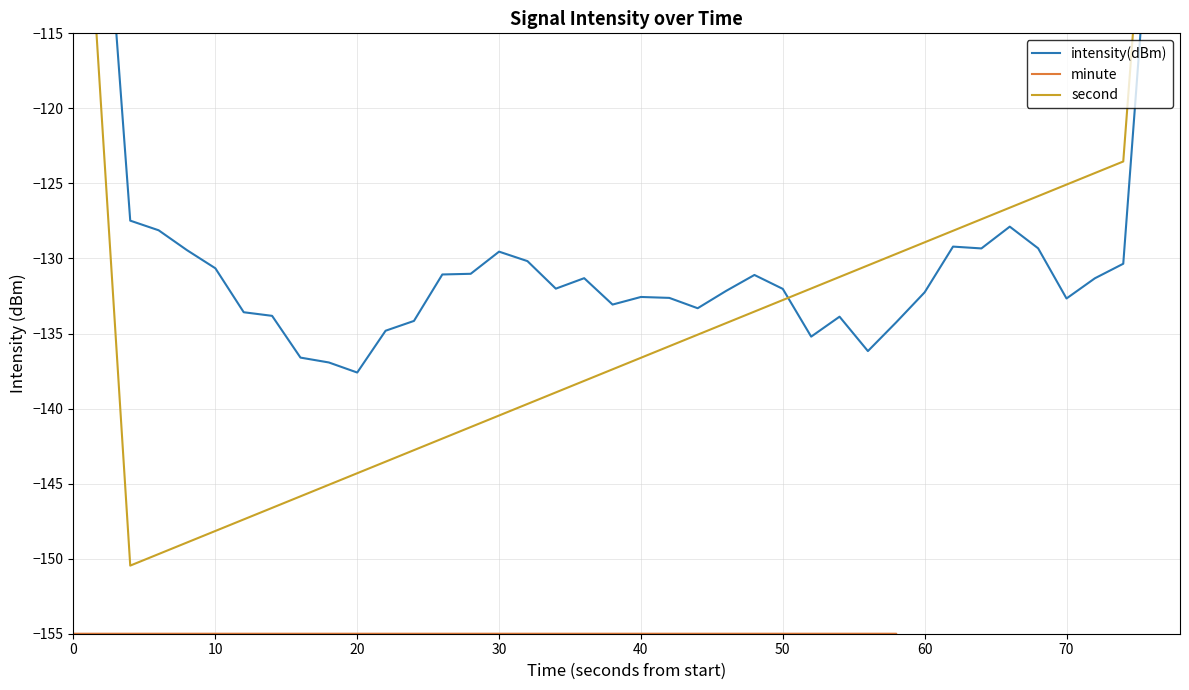

How many distinct data groups are displayed?

3